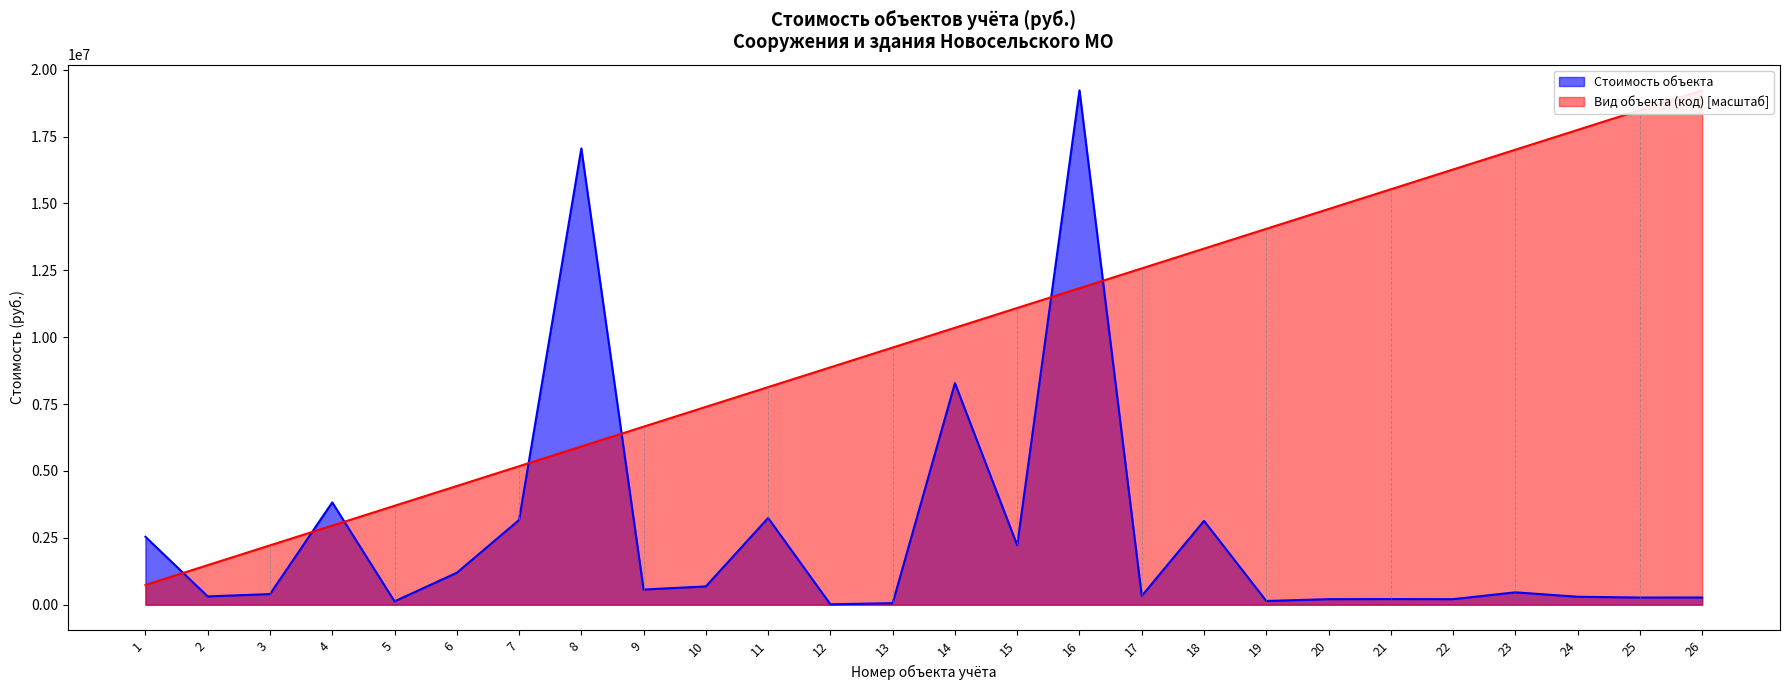

How many values in the Вид объекта (код) series exceed 10353367?

13